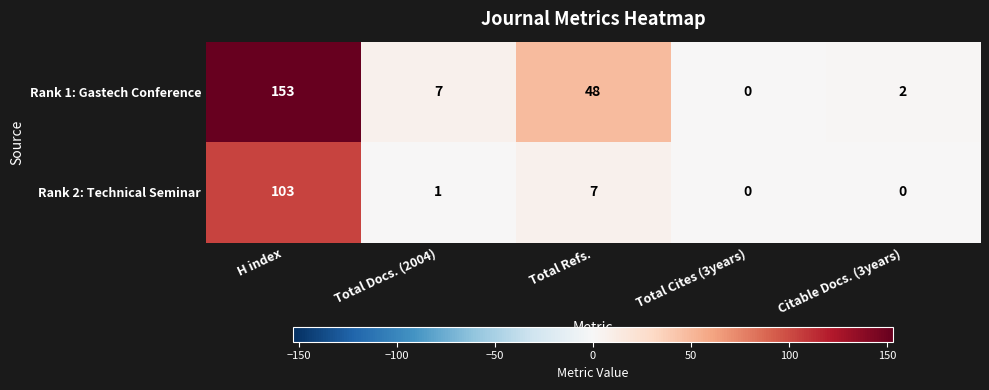

Between Total Docs. (2004) and Citable Docs. (3years), which series saw the biggest shift?

Rank 1: Gastech Conference